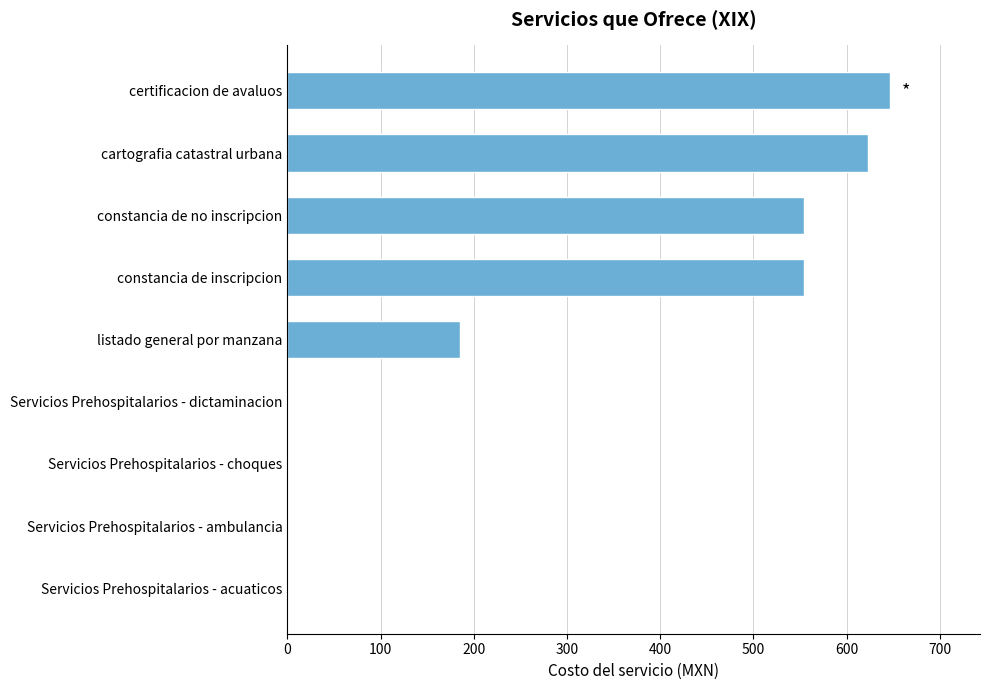

Reading top to bottom, extract all data points from this chart.

certificacion de avaluos=646.3	cartografia catastral urbana=623.3	constancia de no inscripcion=554.3	constancia de inscripcion=554.3	listado general por manzana=185.2	Servicios Prehospitalarios - dictaminacion=0.0	Servicios Prehospitalarios - choques=0.0	Servicios Prehospitalarios - ambulancia=0.0	Servicios Prehospitalarios - acuaticos=0.0